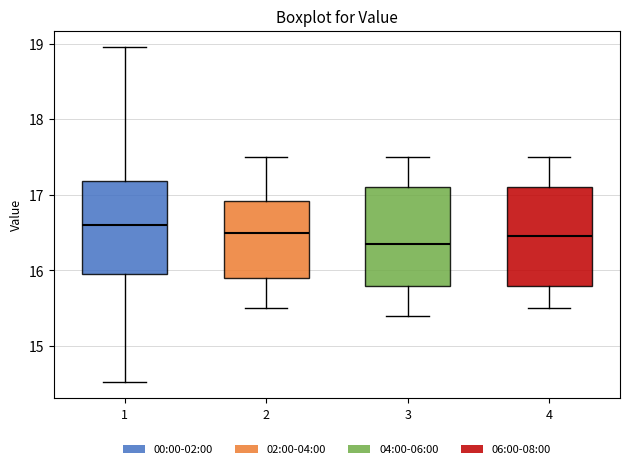

Reading left to right, transcribe this box plot: for each box, give where its median line is, the range the box spans, and where its two whiskers end, as read against the y-axis. The values are not printed on the chart, so give them approximately, as read against the axis.

1: median 16.6, box 16.0 to 17.2, whiskers 14.5 to 19.0
2: median 16.5, box 15.9 to 16.9, whiskers 15.5 to 17.5
3: median 16.4, box 15.8 to 17.1, whiskers 15.4 to 17.5
4: median 16.5, box 15.8 to 17.1, whiskers 15.5 to 17.5